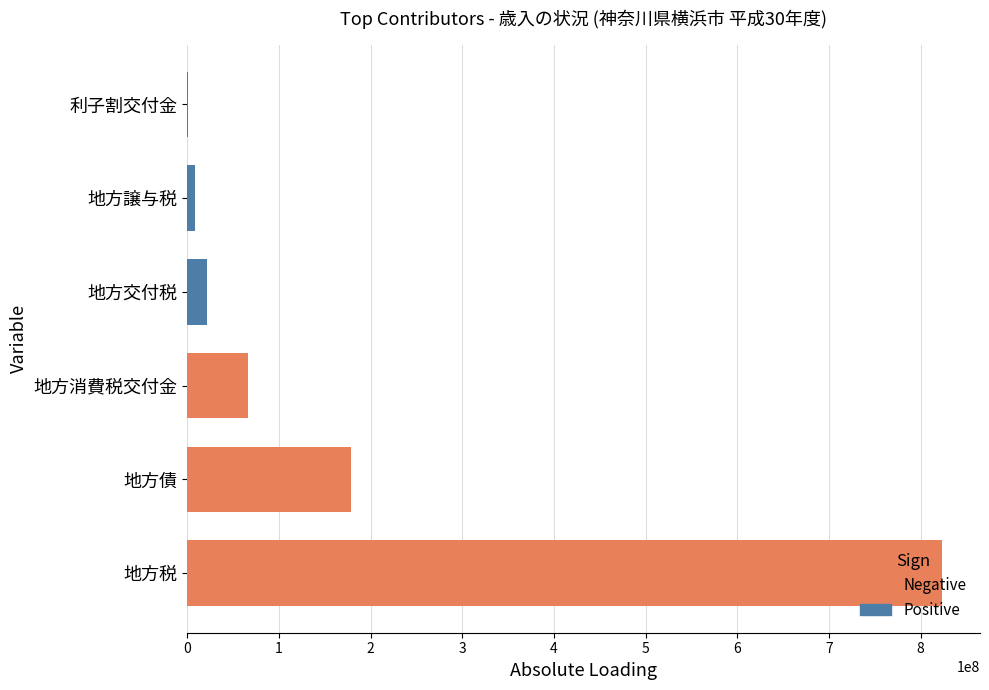

At how many categories does at least one series exceed 568564728?

1